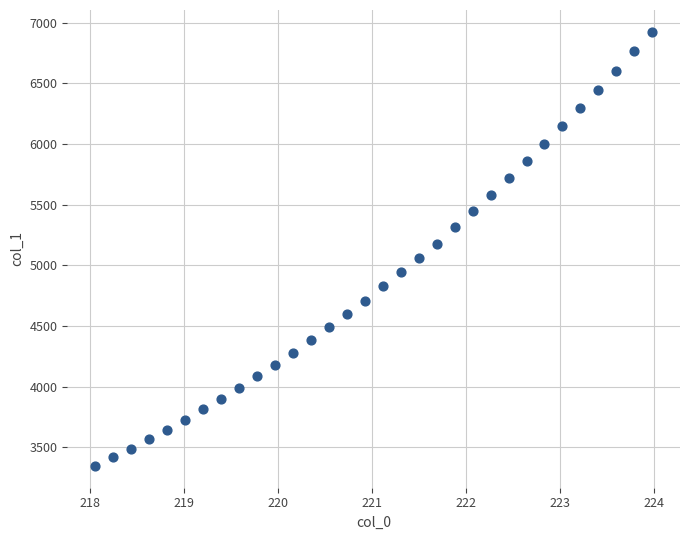

What is the range of Y values (max minus min)?

3581.6